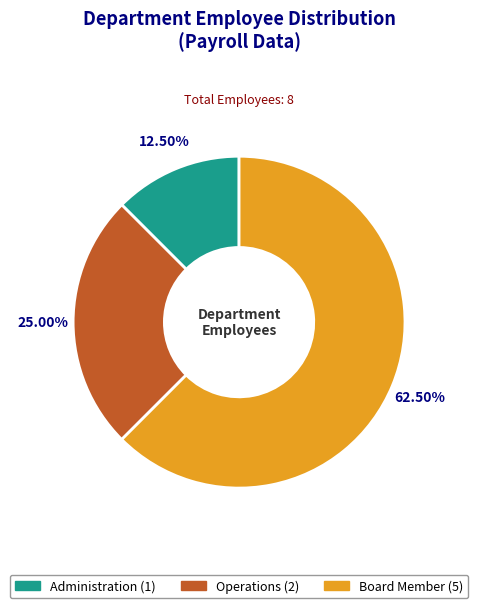

Which category accounts for the majority?

Board Member